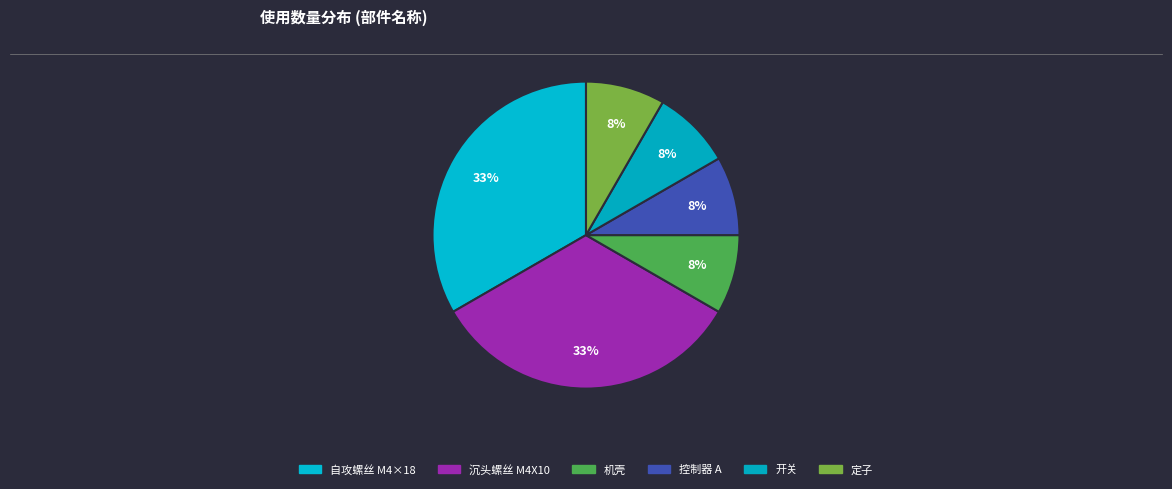

How many slices are in this pie chart?

6